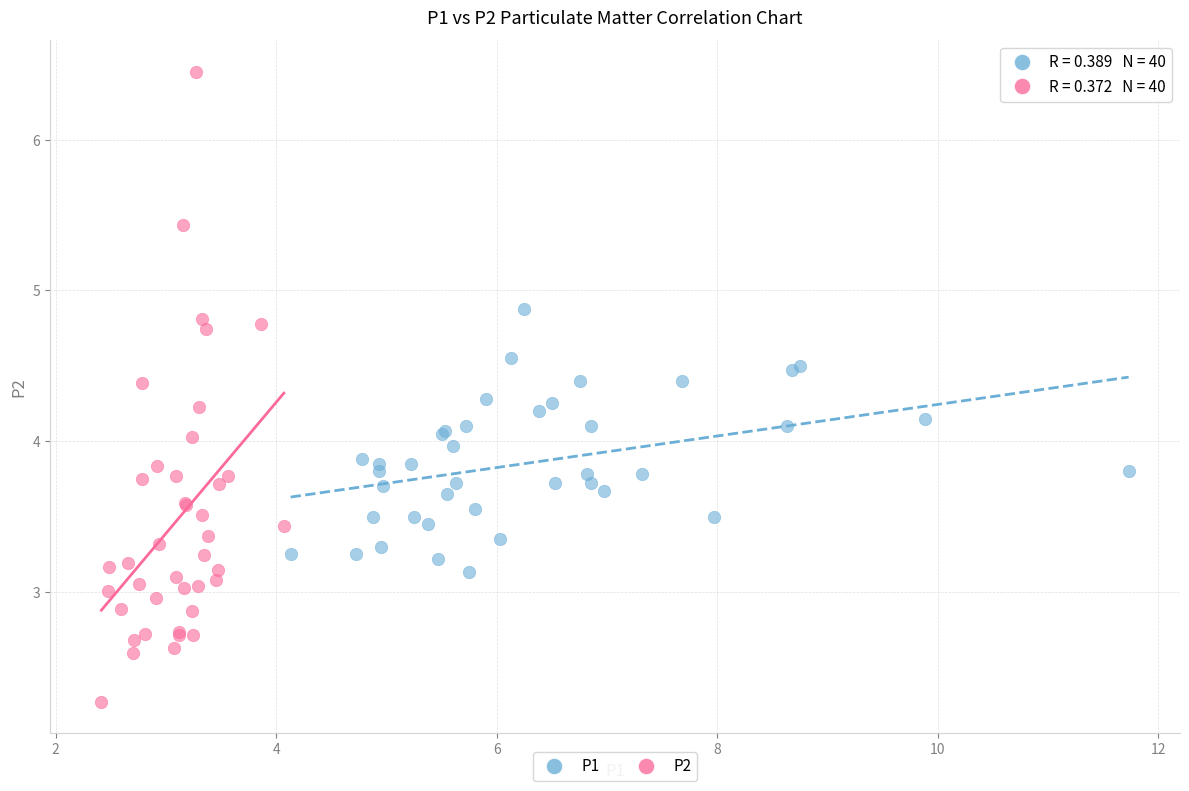

Which series contains the lowest Y value?

P2